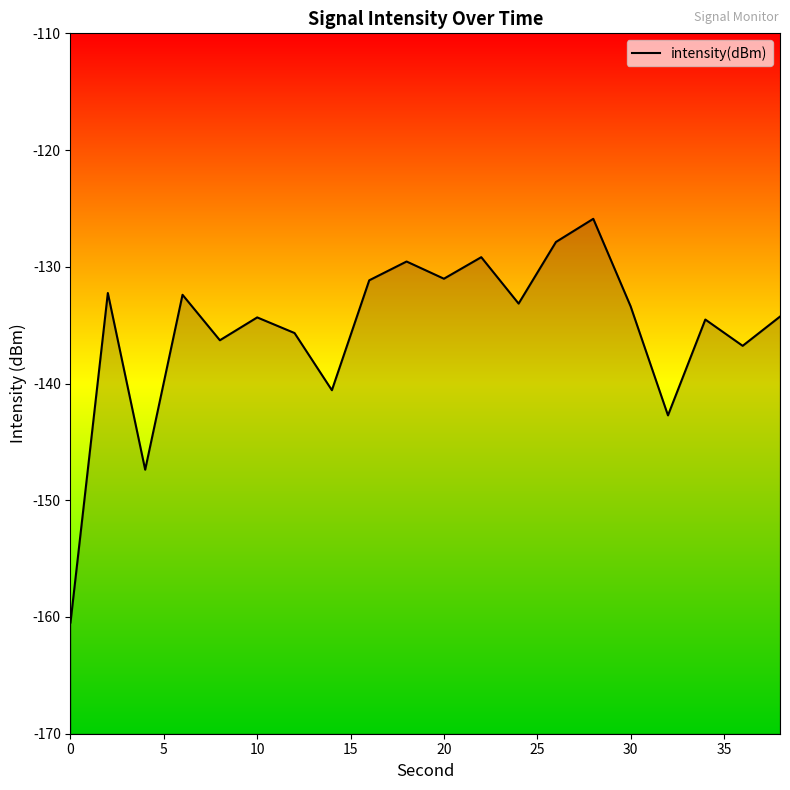

What is the value of the 19th point from the left?

-136.8